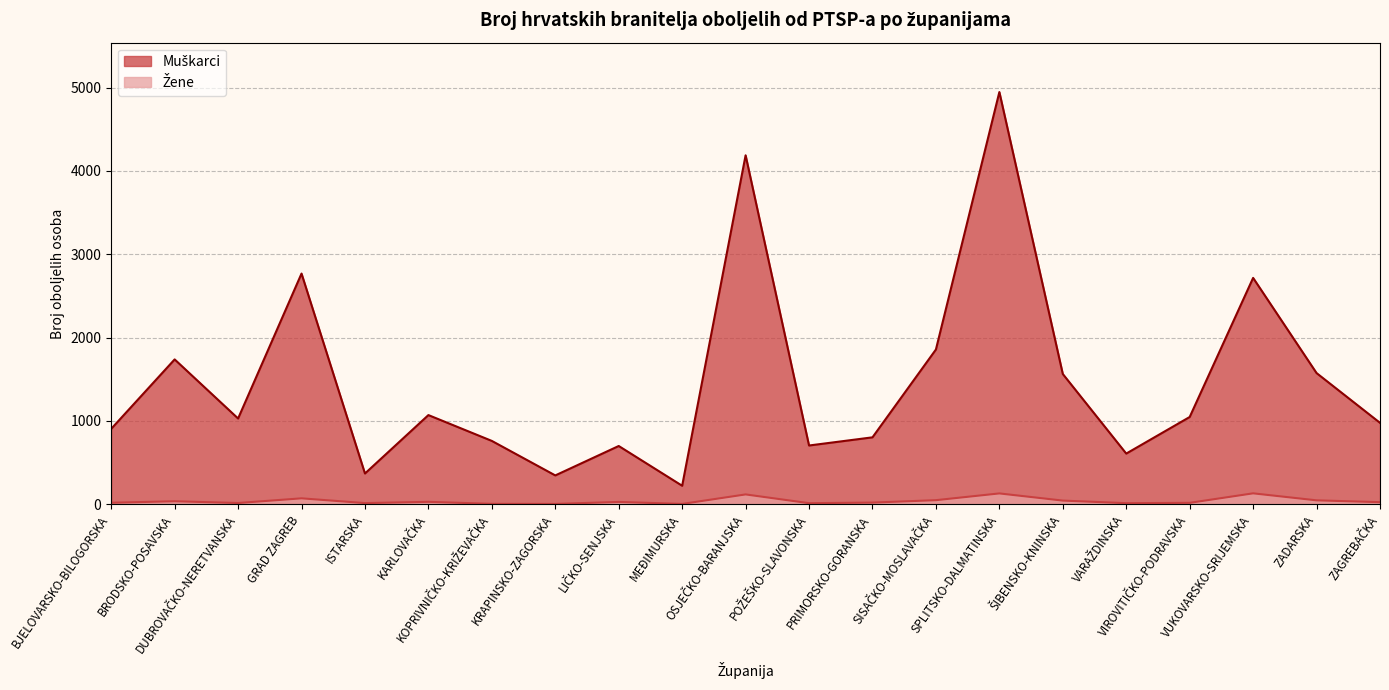

Which has a higher value, ŠIBENSKO-KNINSKA or VIROVITIČKO-PODRAVSKA?

ŠIBENSKO-KNINSKA